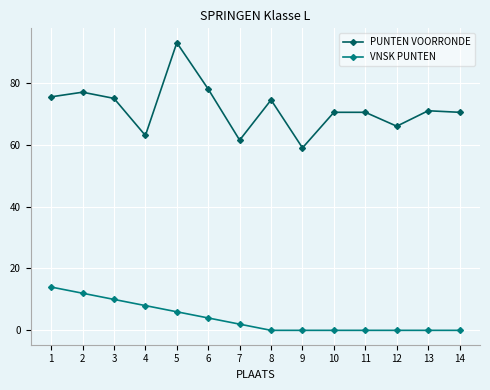

How many lines are shown in the chart?

2